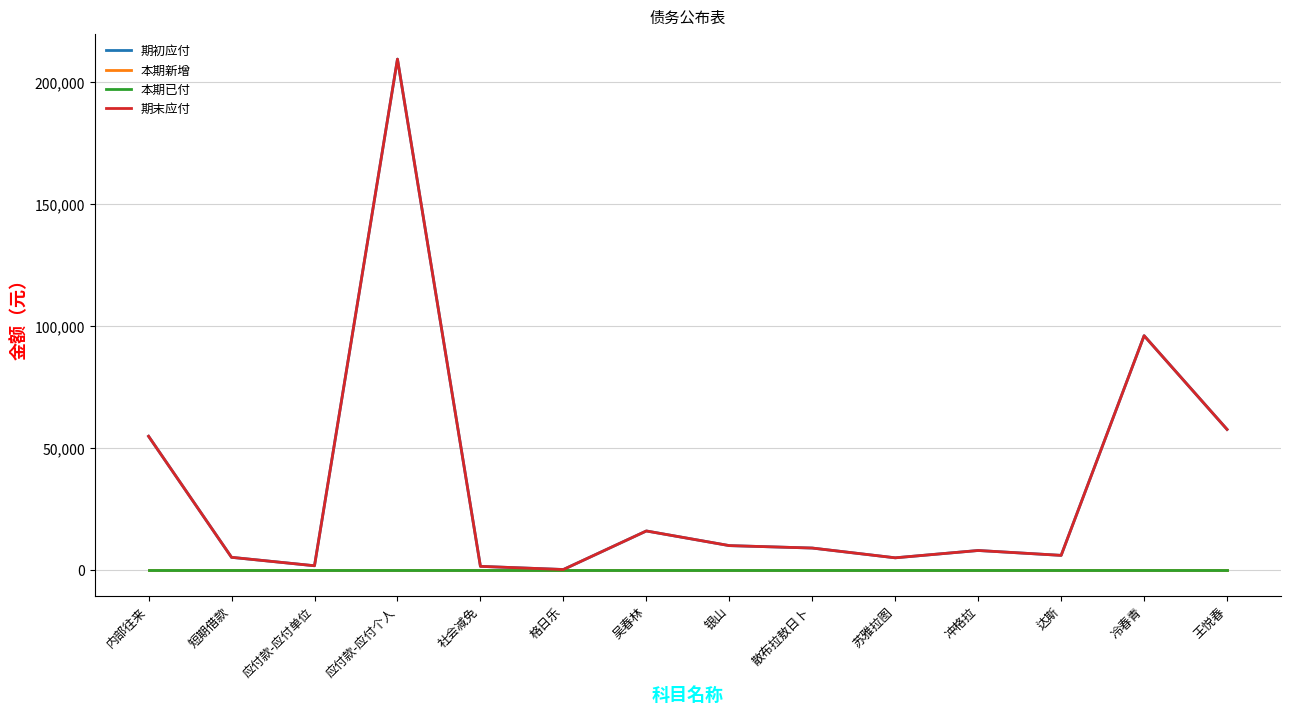

True or false: 期末应付 and 本期新增 cross at least once.

False